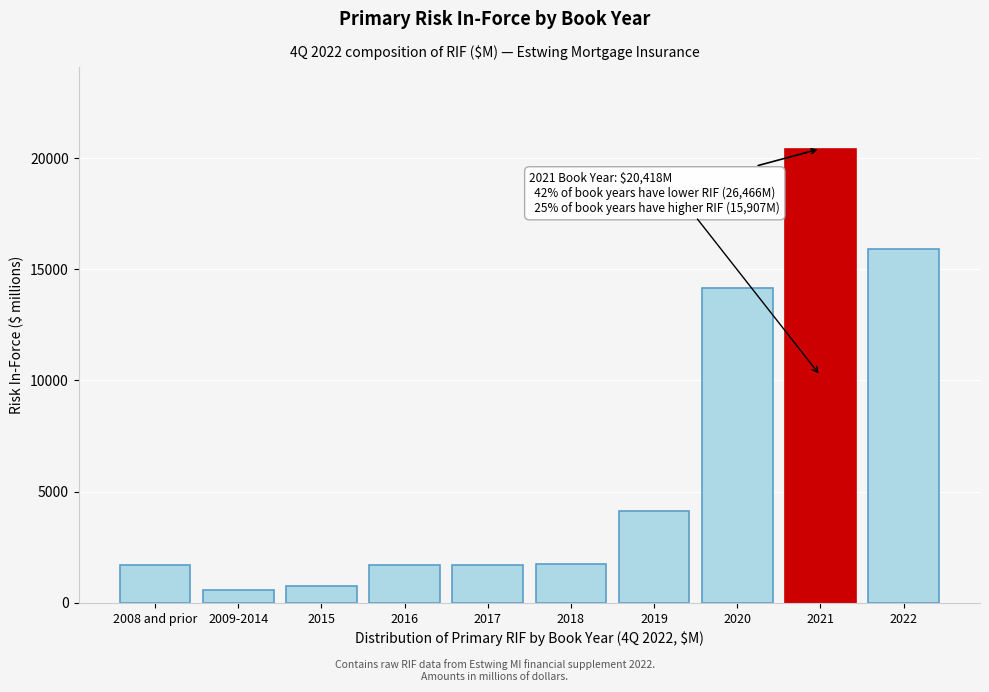

Between 2017 and 2009-2014, which is larger?

2017